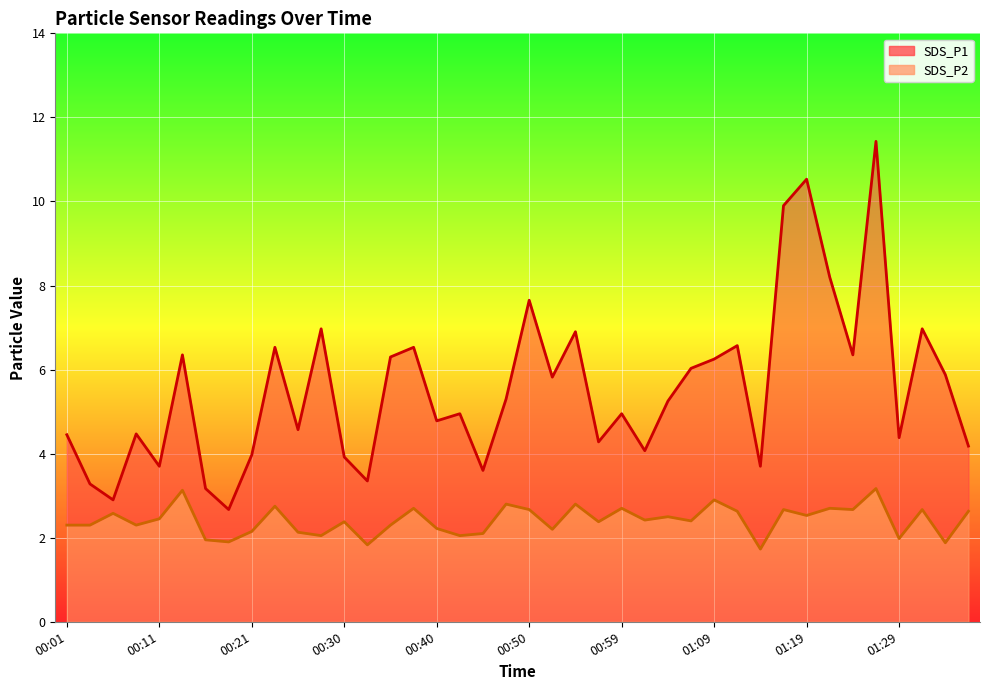

Which series changed the most between 00:57 and 01:29?

SDS_P2